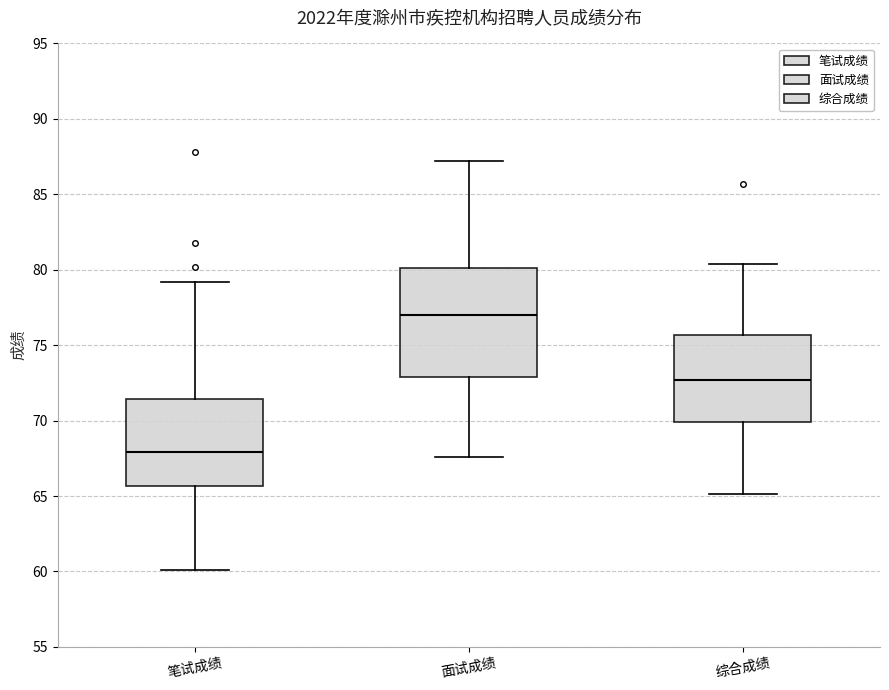

Where is the lower edge of the box for 笔试成绩 on the y-axis? The values are not printed on the chart, so give them approximately, as read against the axis.

65.5